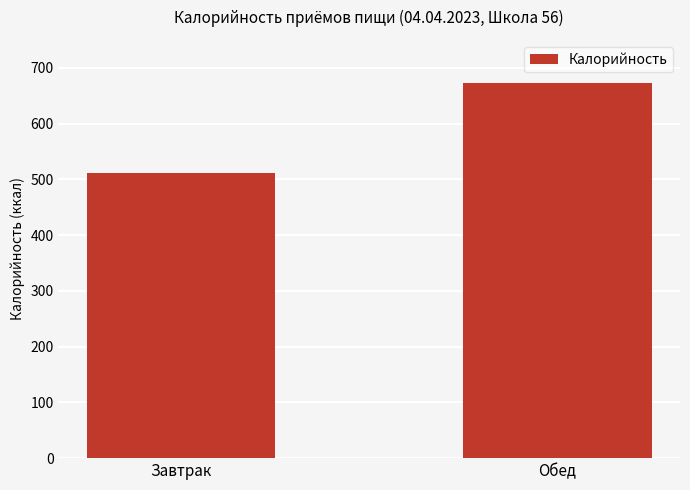

At which label does the data first exceed 672?

Обед